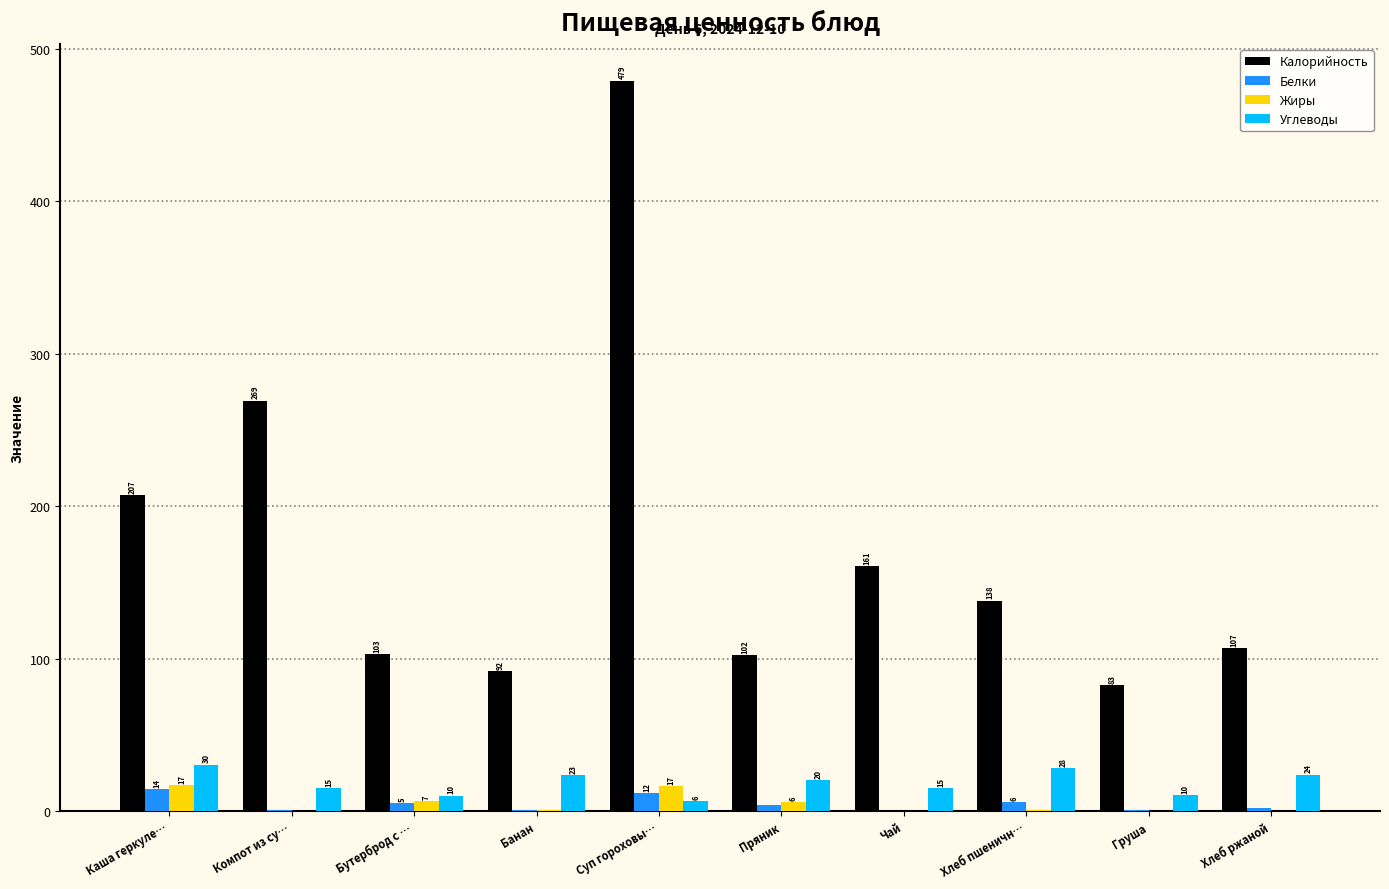

Between Компот из су… and Суп гороховы…, which series saw the biggest shift?

Калорийность